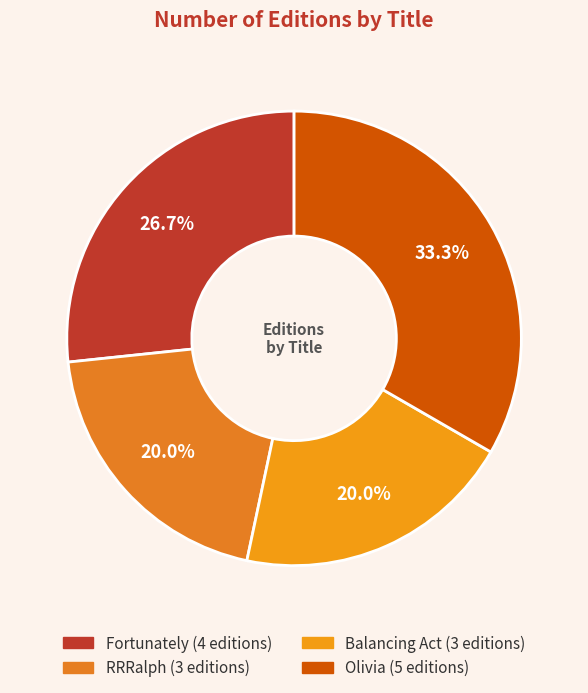

Which has a higher value, RRRalph or Balancing Act?

RRRalph